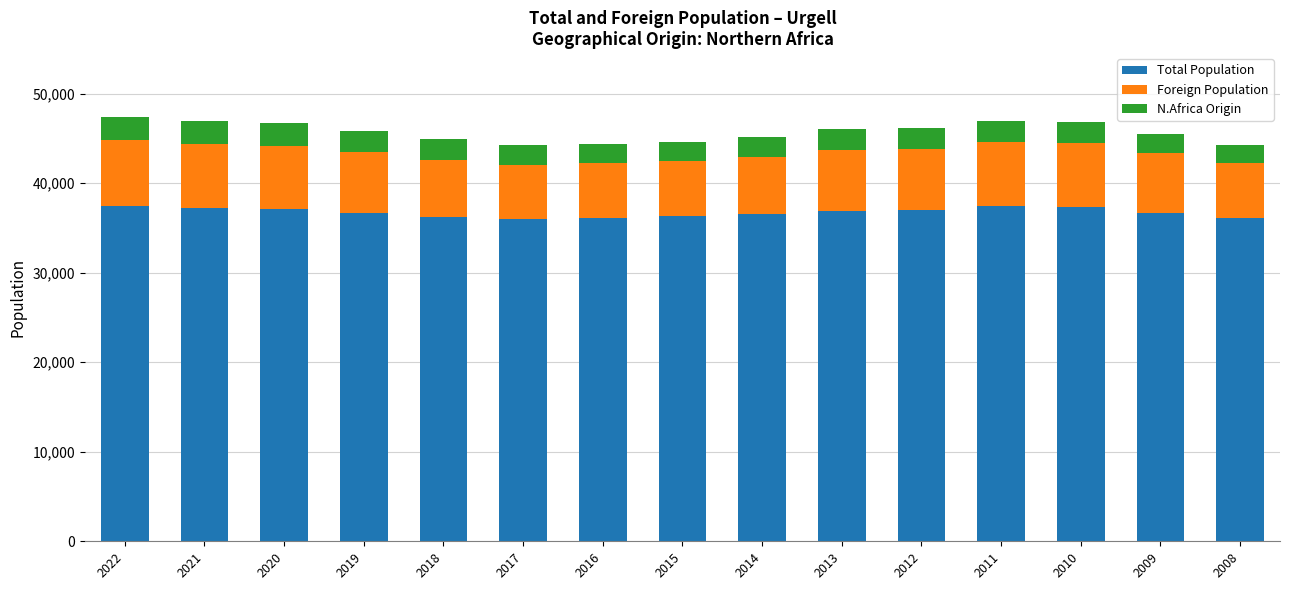

What is the minimum value for Total Population?

36028